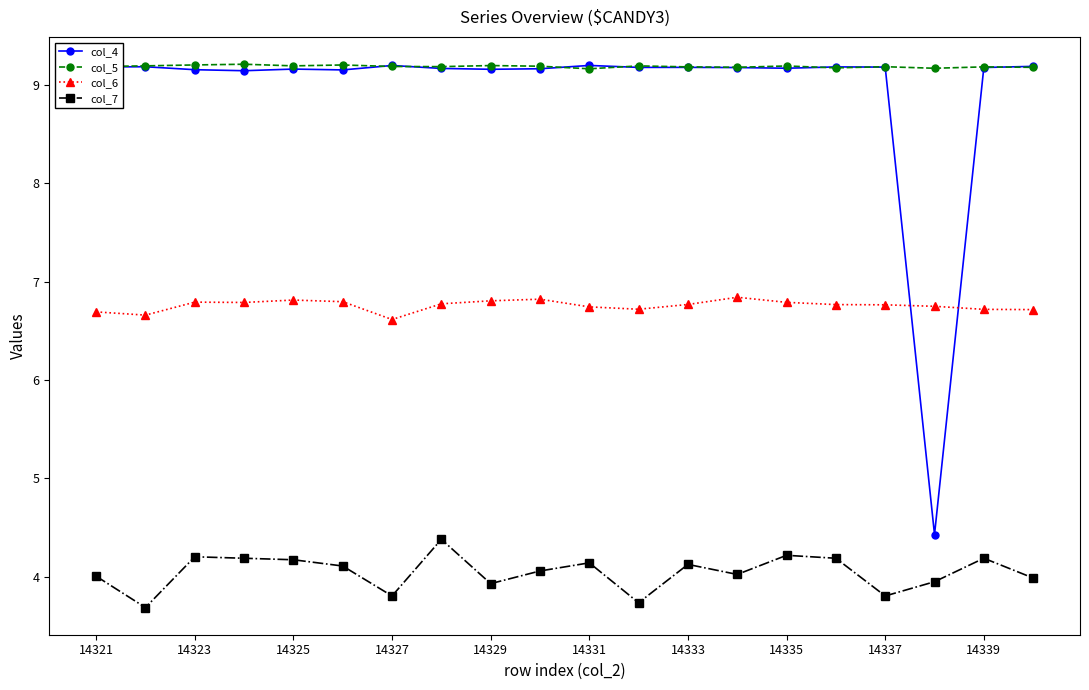

What is the value of the col_5 point at the 15th from the left?

9.2